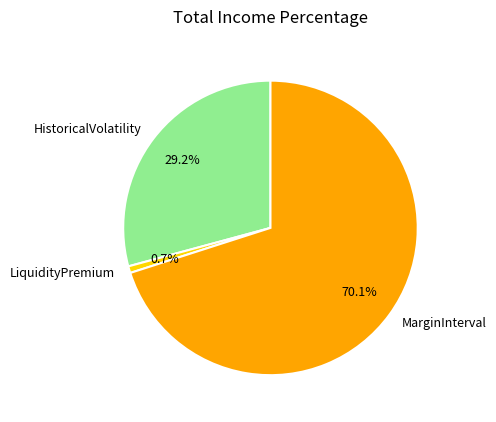

Which category has the smallest portion of the pie?

LiquidityPremium